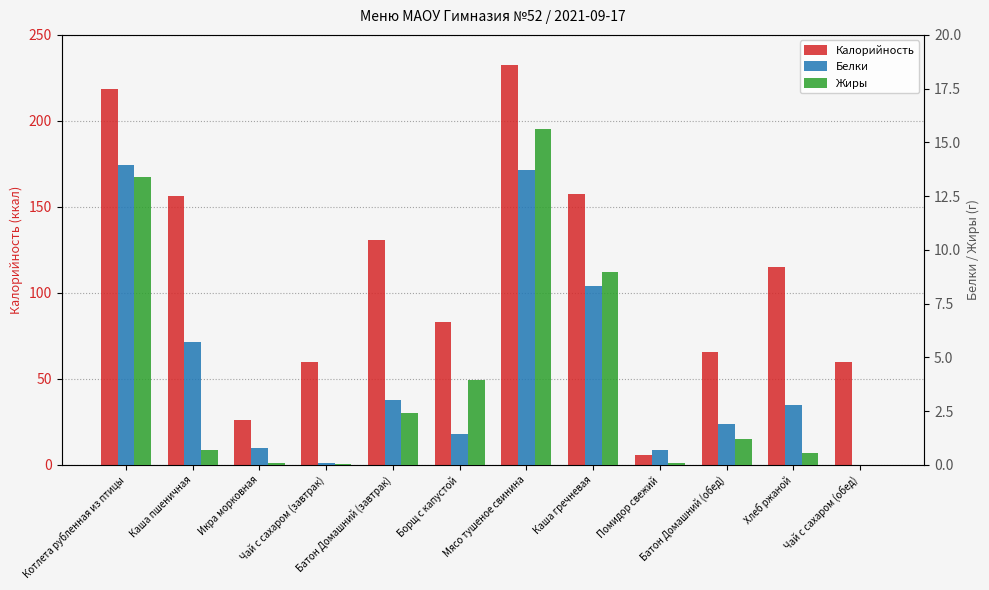

Which category has the highest value in the Жиры series?

Мясо тушеное свинина